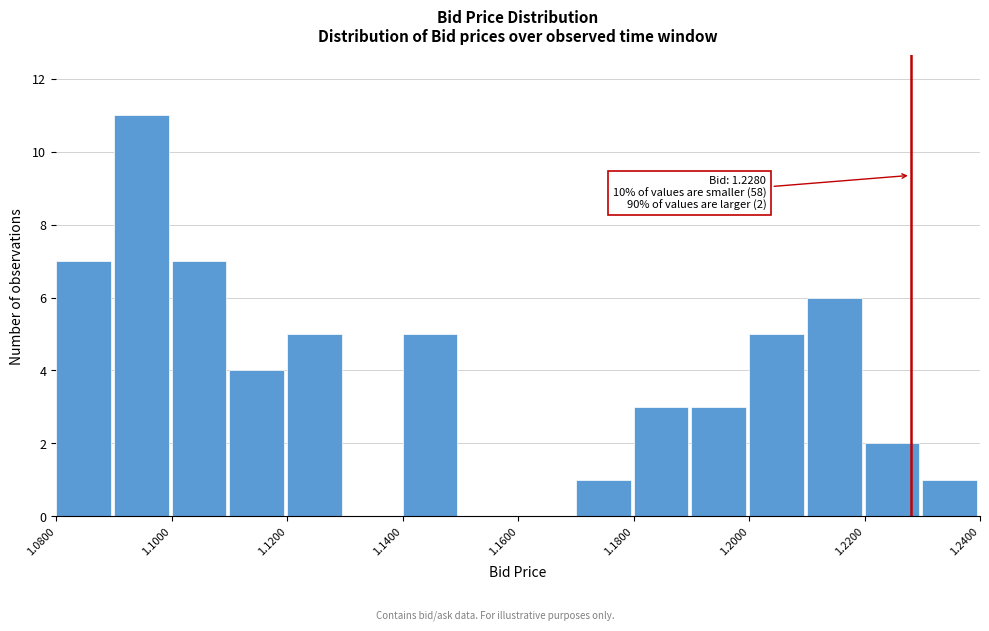

Which range on the x-axis has the tallest bar?

1.09 to 1.10